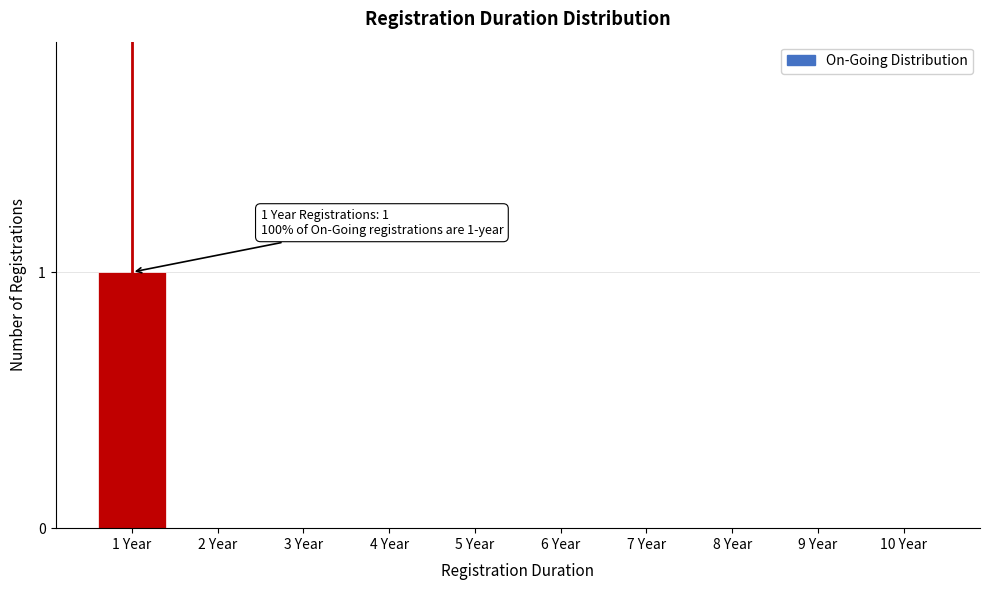

Reading left to right, what are all the values shown in this chart?

1 Year=1	2 Year=0	3 Year=0	4 Year=0	5 Year=0	6 Year=0	7 Year=0	8 Year=0	9 Year=0	10 Year=0